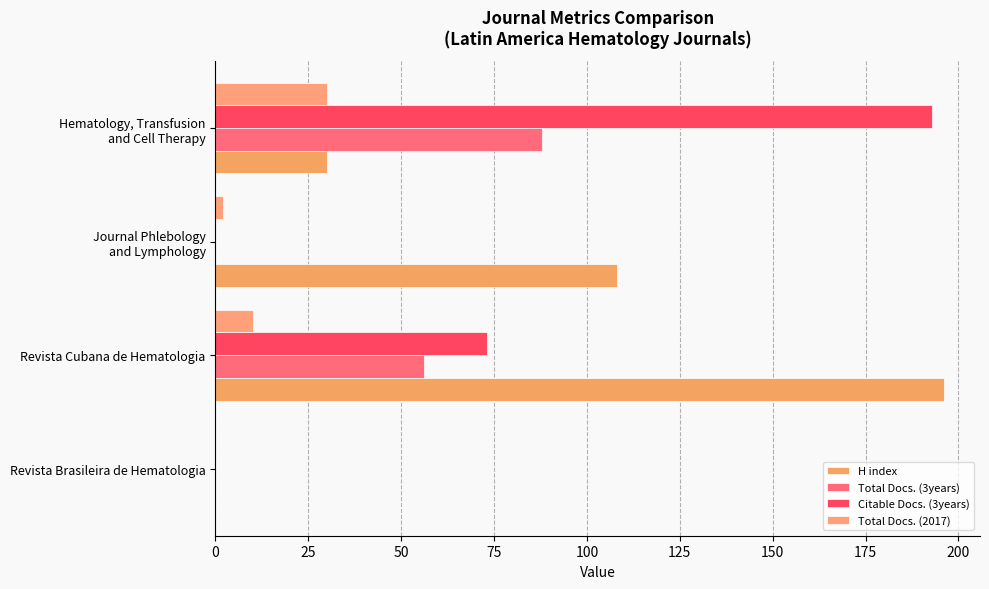

Which category has the highest value in the H index series?

Revista Cubana de Hematologia